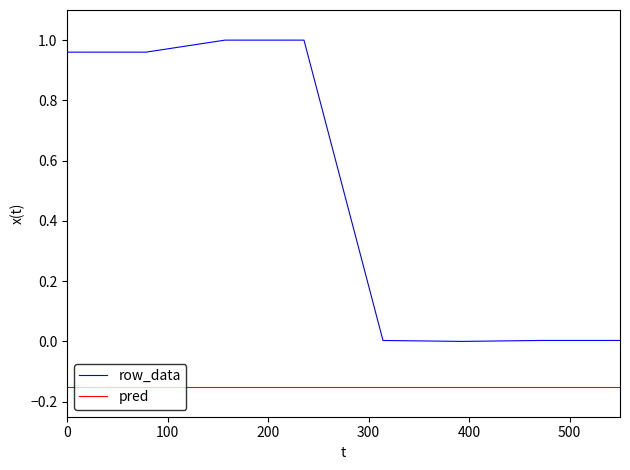

How many lines are shown in the chart?

2